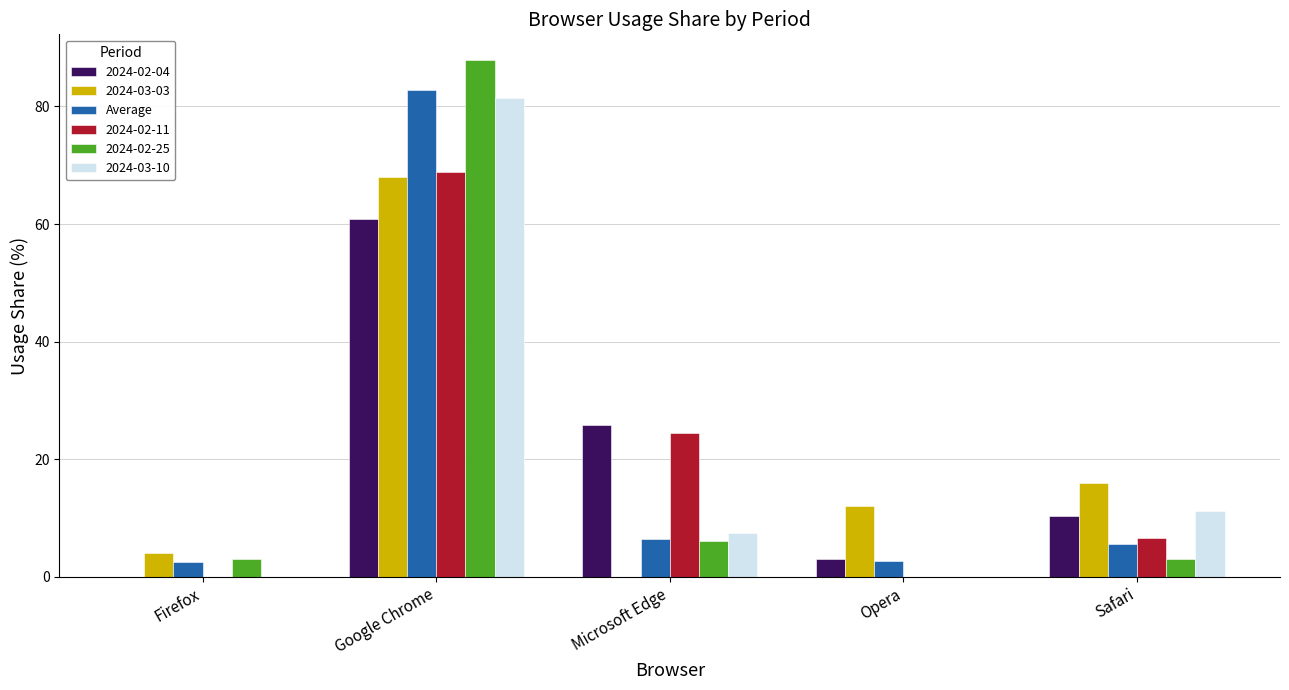

At which label is 2024-02-11 closest to 34?

Microsoft Edge